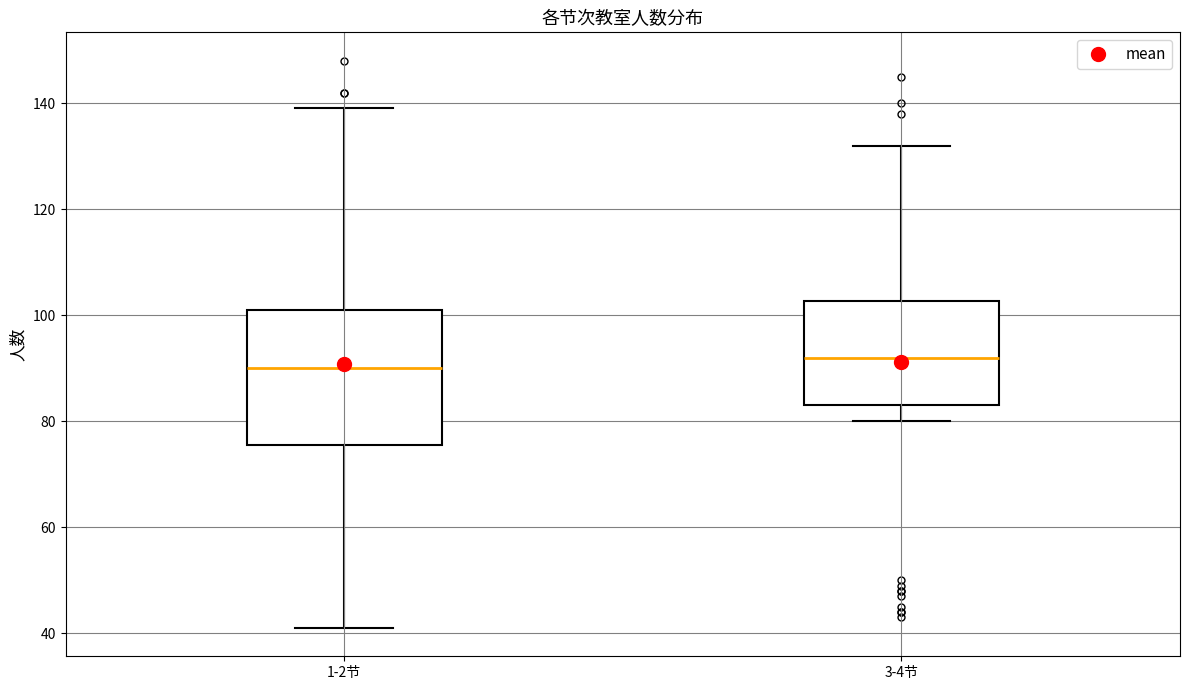

Where does the lower whisker of the box for 3-4节 end on the y-axis? The values are not printed on the chart, so give them approximately, as read against the axis.

80